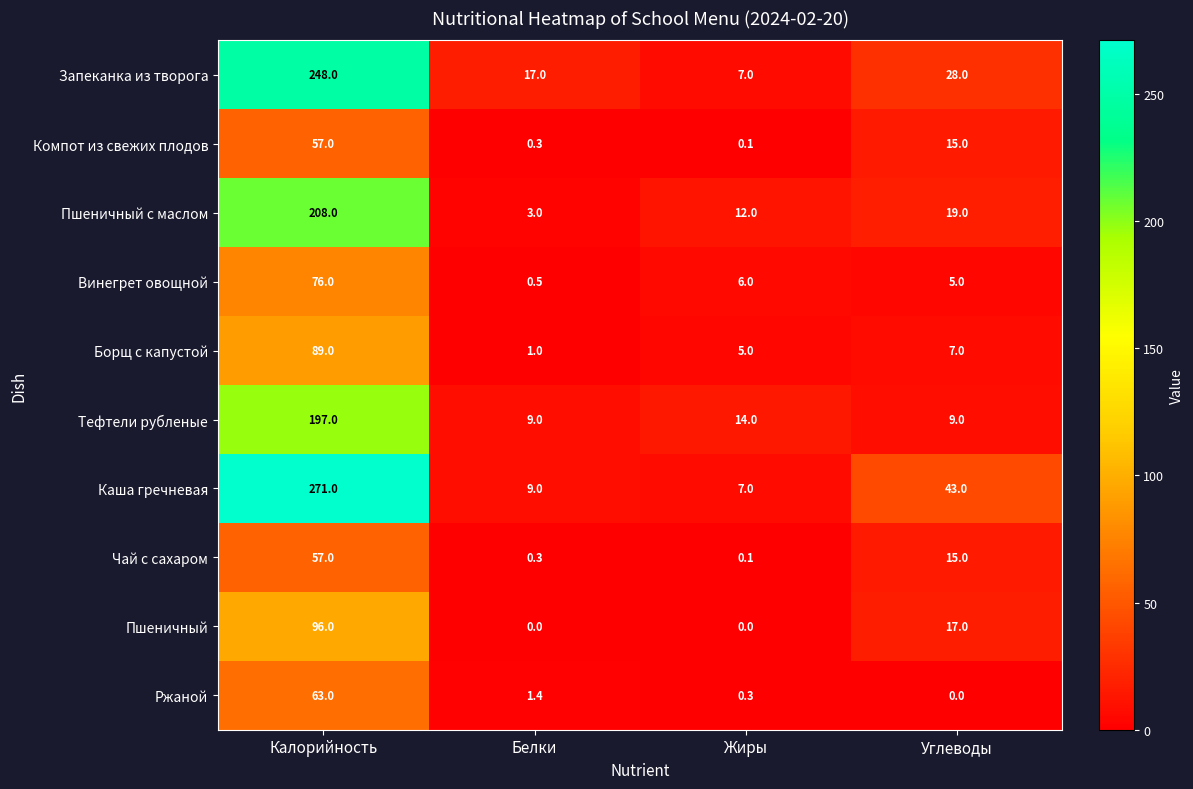

What is the spread (max minus min) of values at Жиры?

14.0